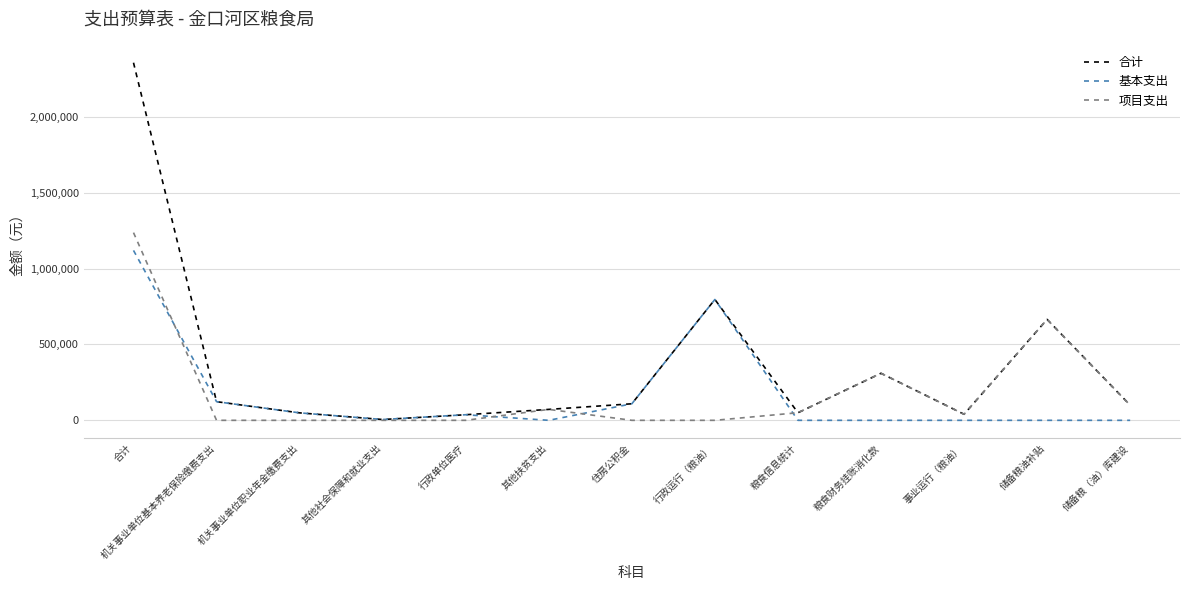

Which series has the largest range (max minus min)?

合计